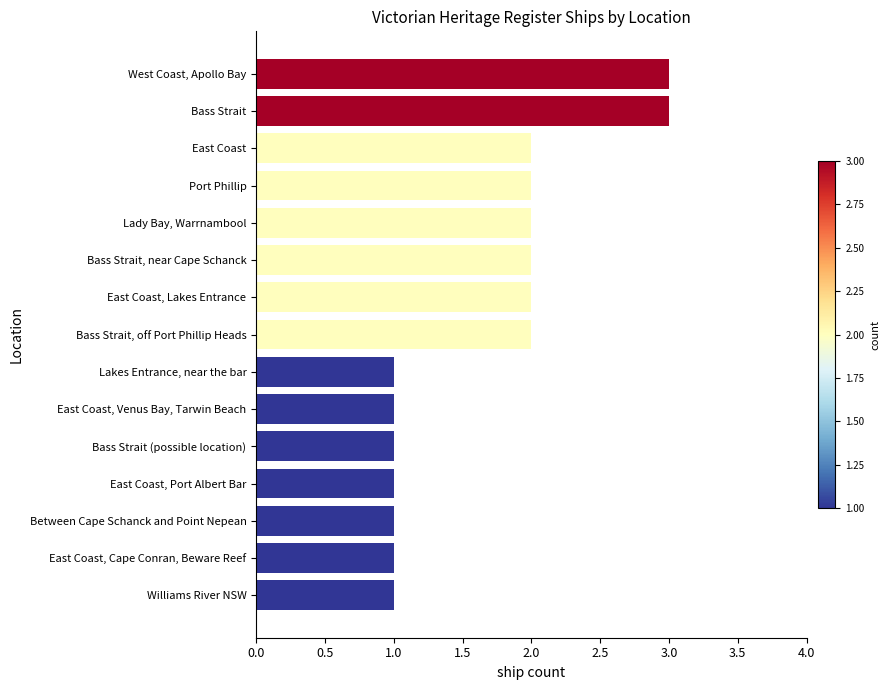

What is the label of the 3rd bar from the bottom?

Between Cape Schanck and Point Nepean